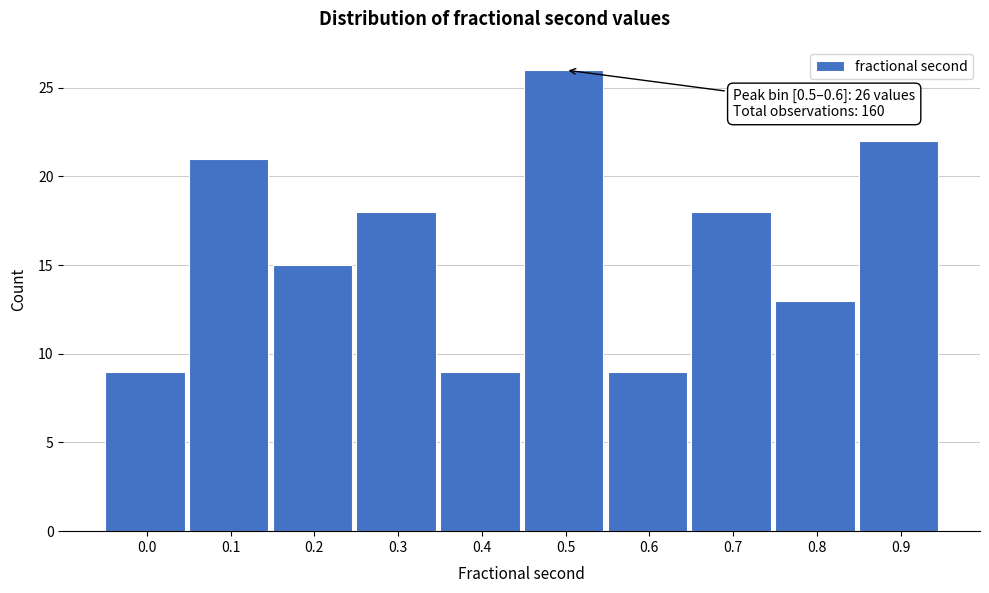

Reading left to right, what are all the values shown in this chart?

9	21	15	18	9	26	9	18	13	22